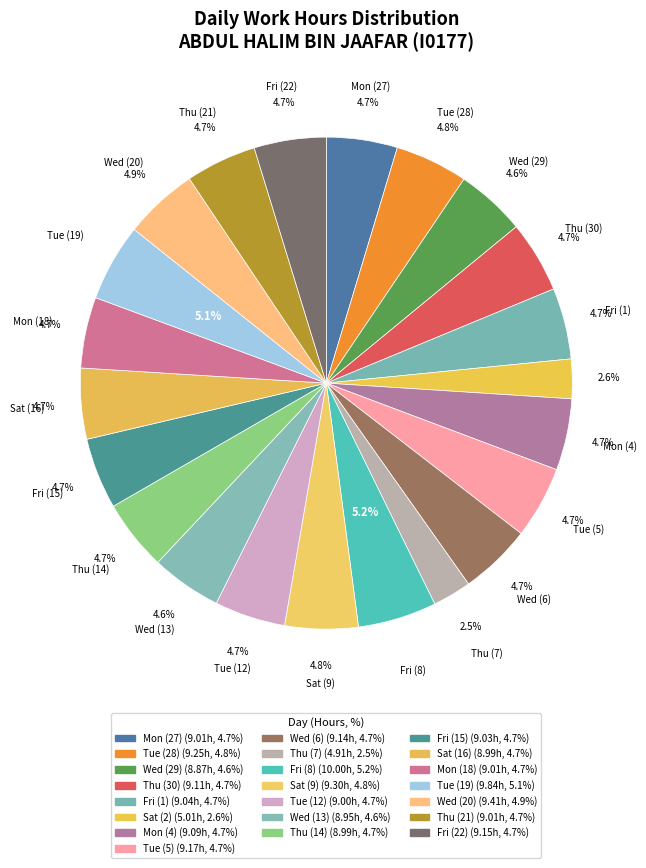

How many segments does this pie chart have?

22